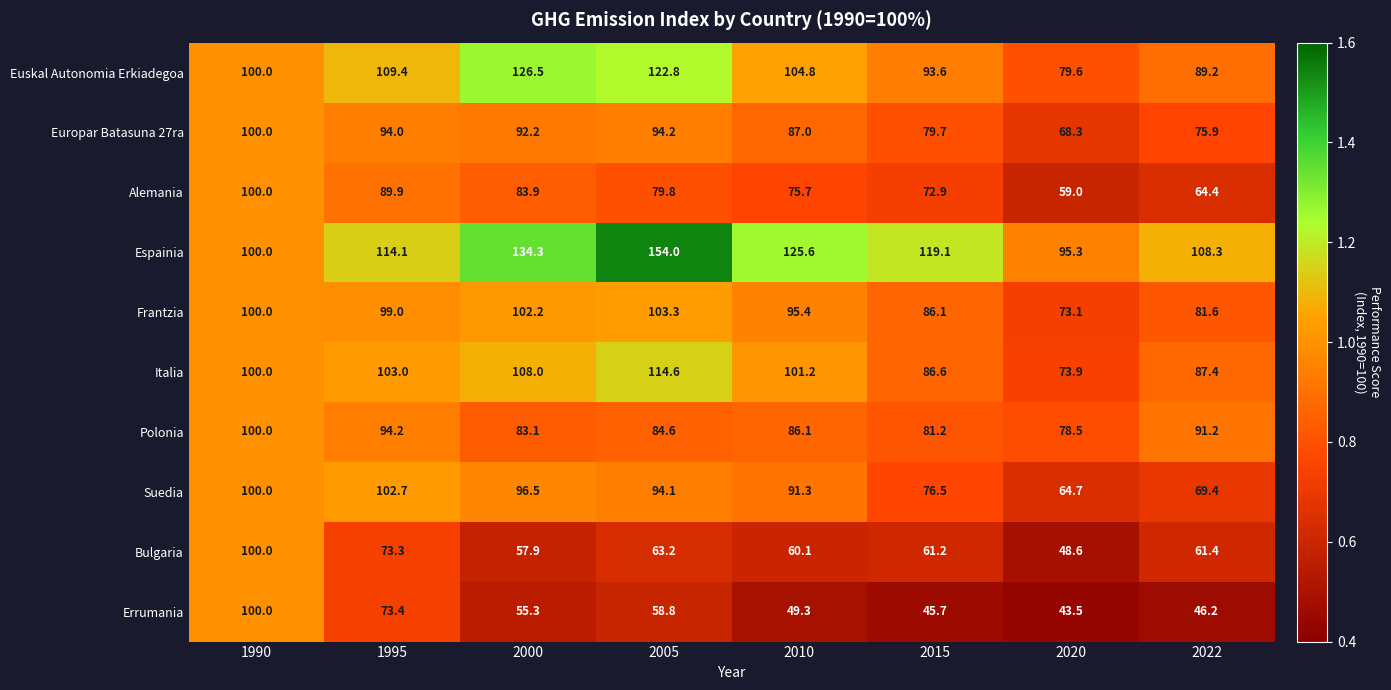

What is the sum of the Alemania values at 2010 and 2005?

155.5